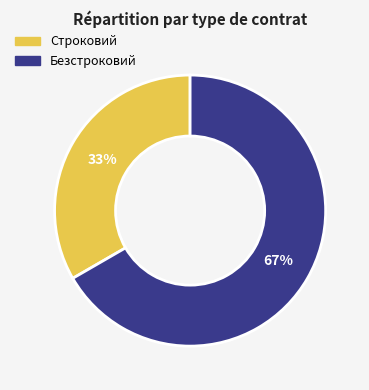

To the nearest percent, what is the average slice percentage?

50%